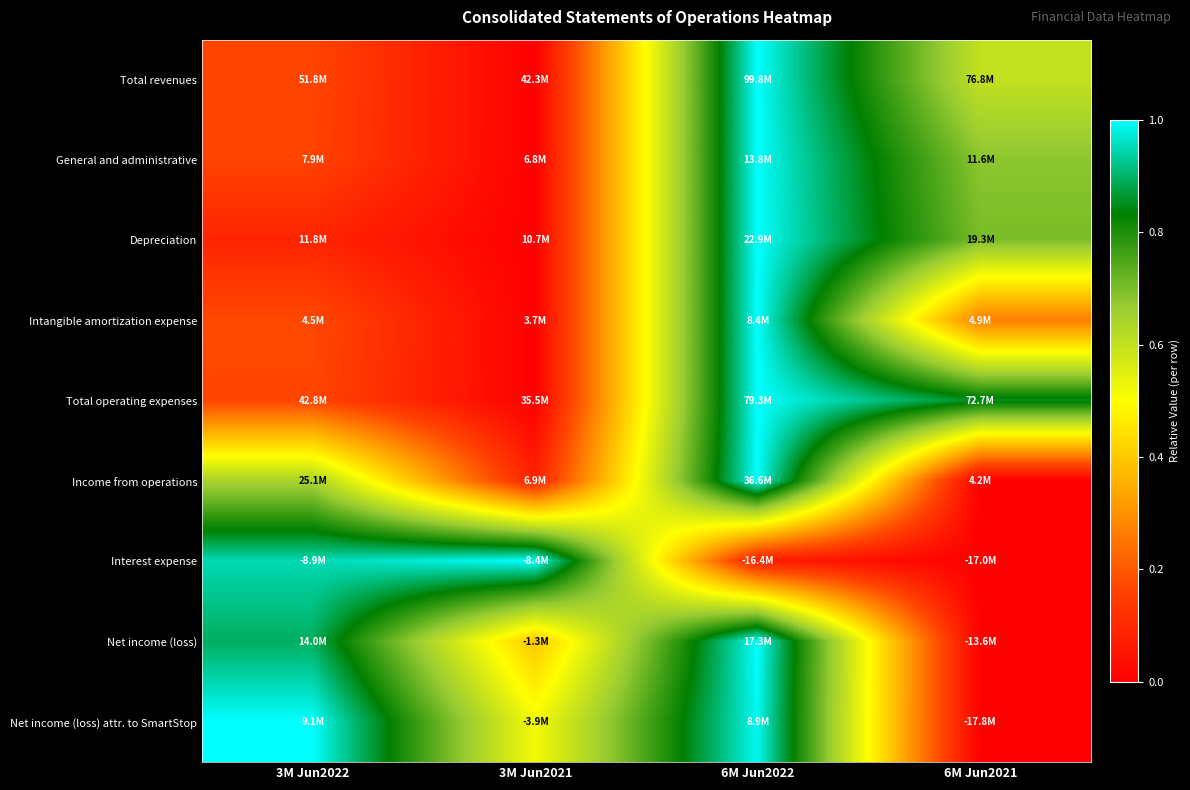

Which has a higher value, 6M Jun2022 or 6M Jun2021?

6M Jun2022